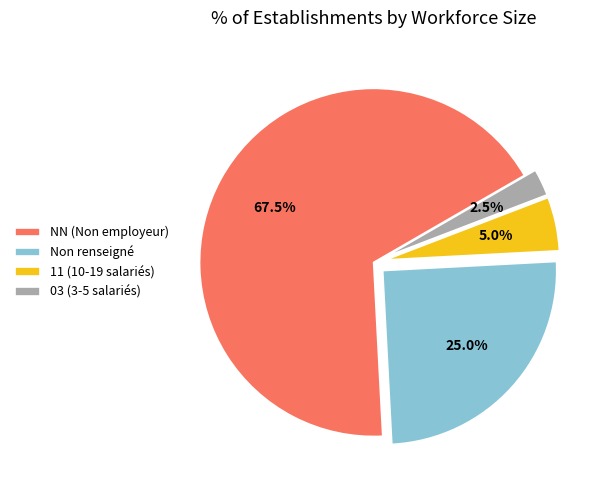

To the nearest percent, what is the average slice percentage?

25%